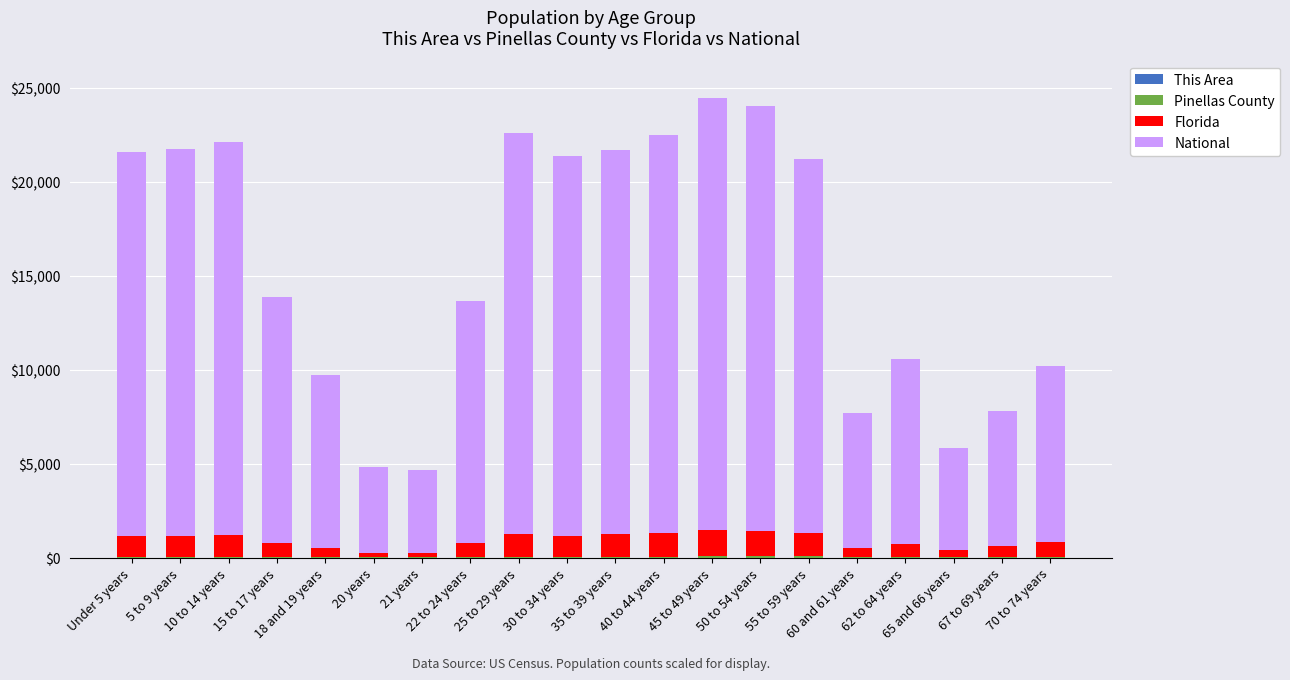

Does the chart contain stacked bars?

Yes